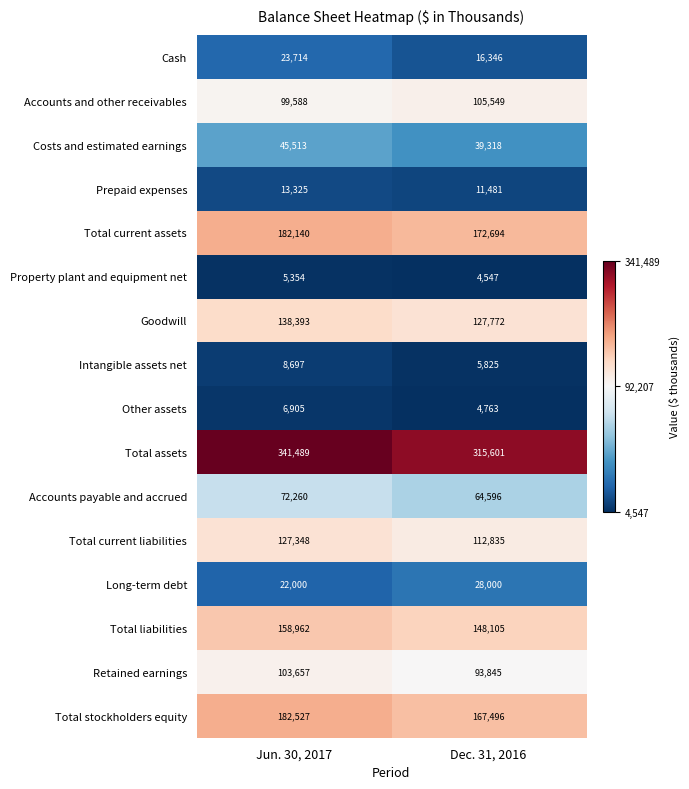

How many data points does each series have?

2